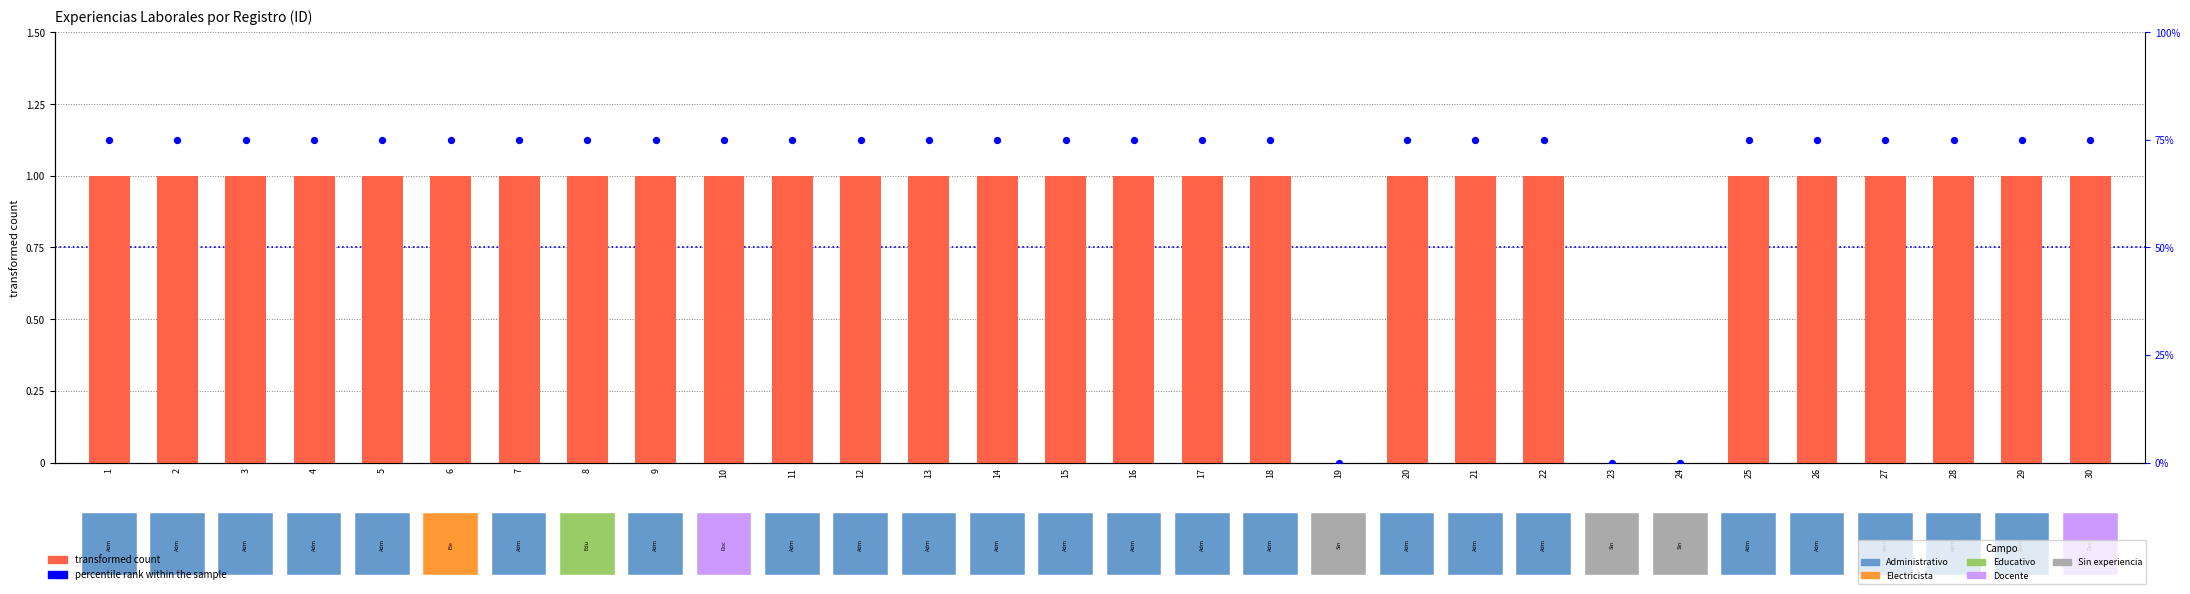

Is the value of percentile rank within the sample at 28 greater than the value of transformed count at 13?

Yes